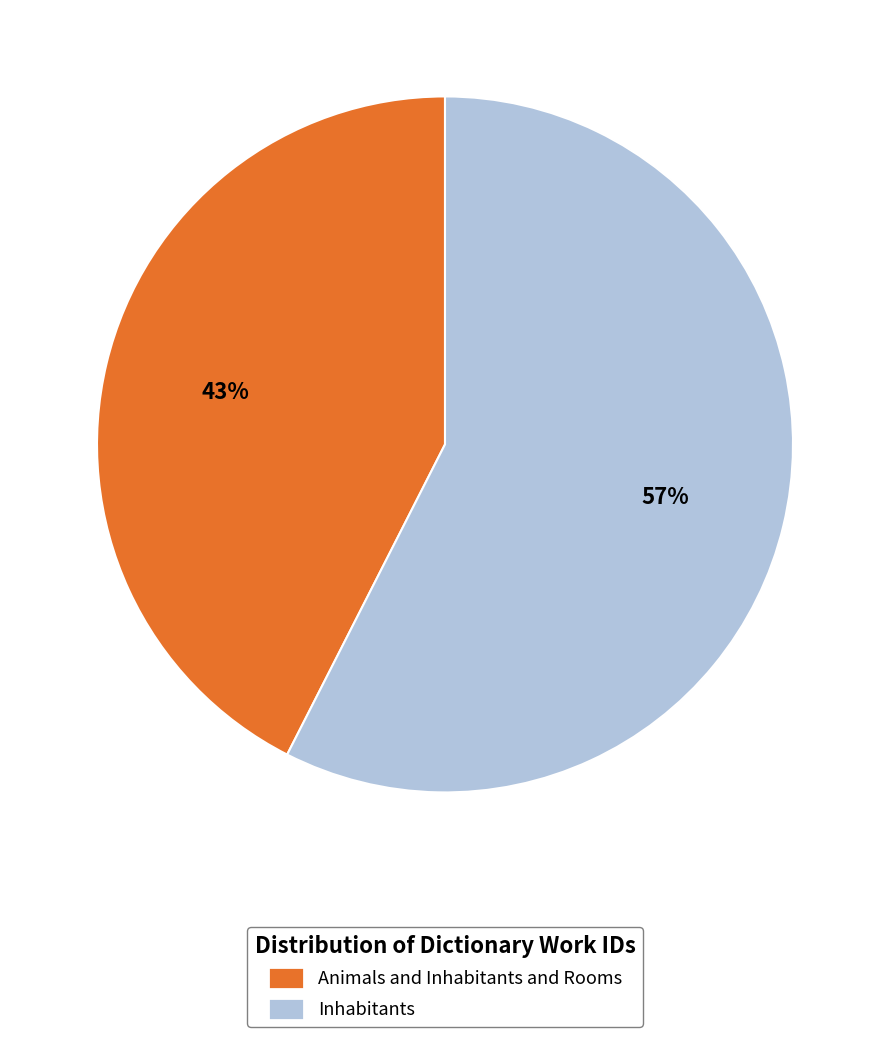

Combined, do Animals and Inhabitants and Rooms and Inhabitants account for over 50%?

Yes